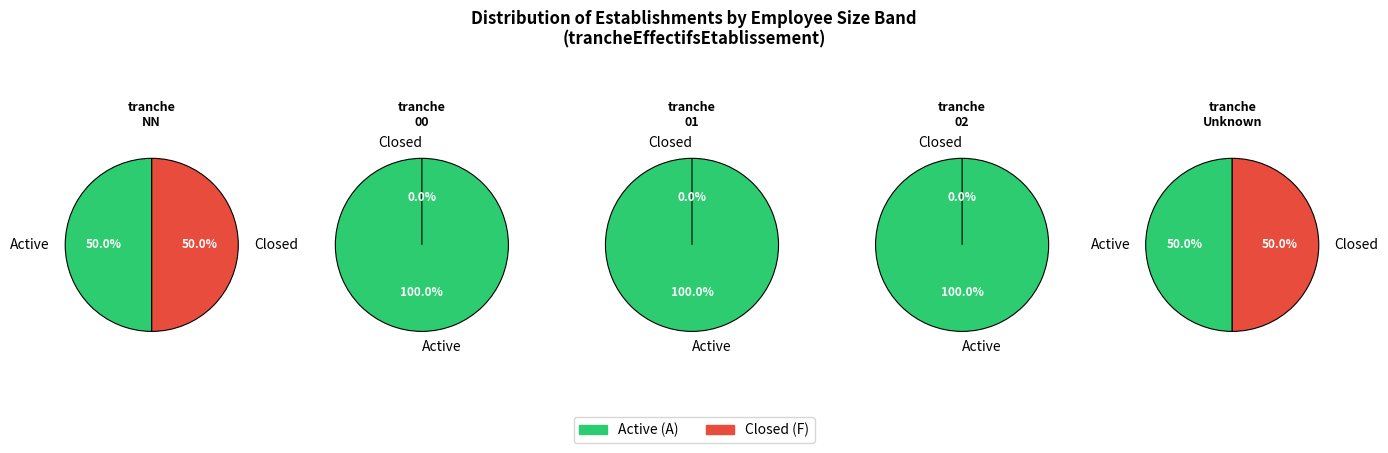

Between NN and , which is larger?

NN